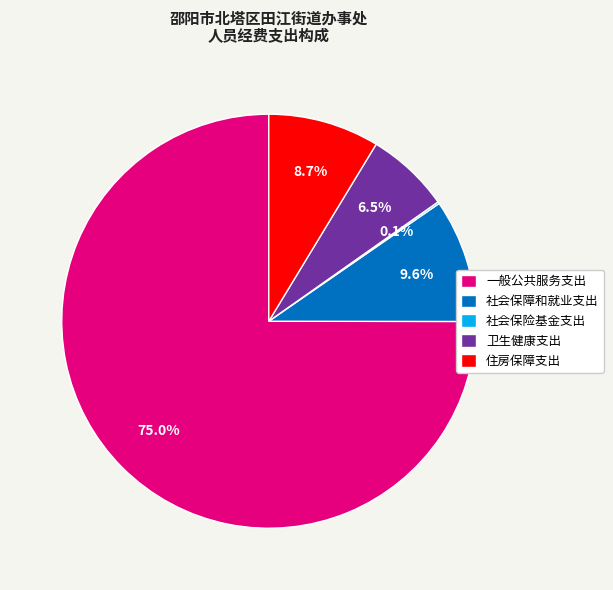

Between 社会保障和就业支出 and 卫生健康支出, which is larger?

社会保障和就业支出